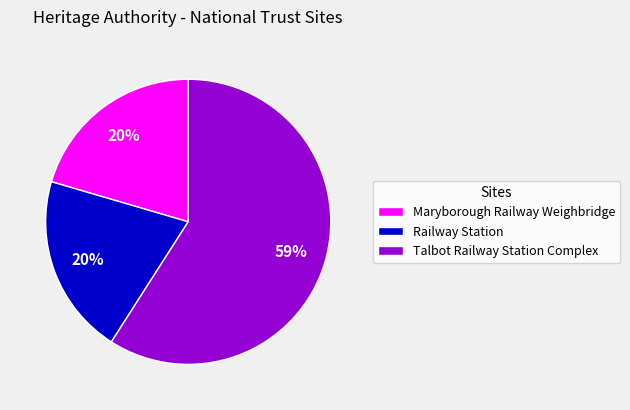

Which slice represents more than half of the pie?

Talbot Railway Station Complex